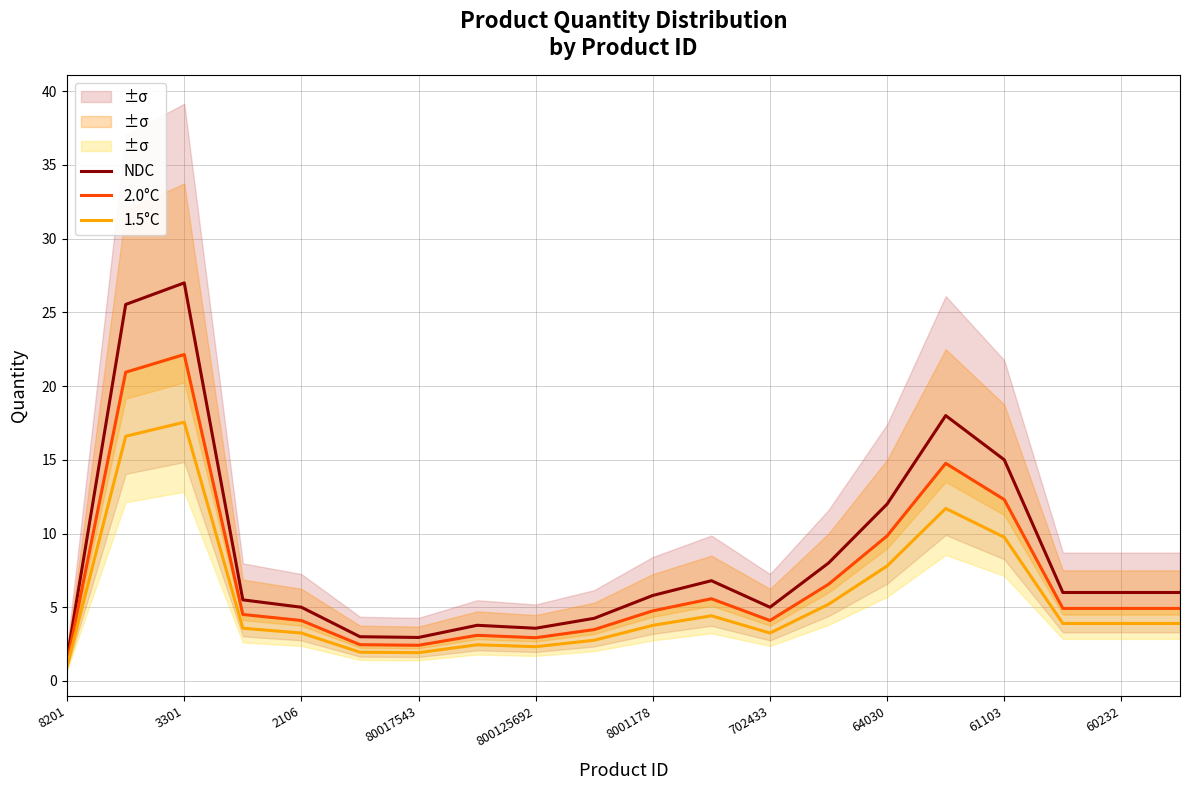

What is the lowest value of the NDC series?

1.5